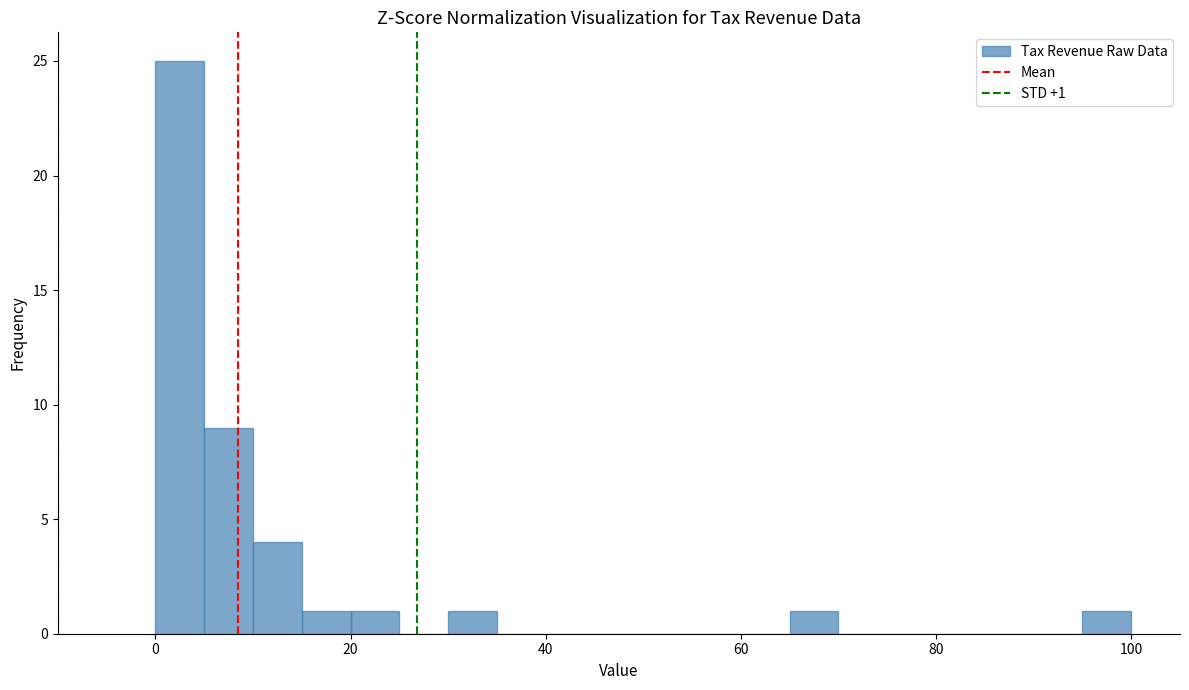

Read against the x-axis, roughly where is the centre of the tallest bar?

2